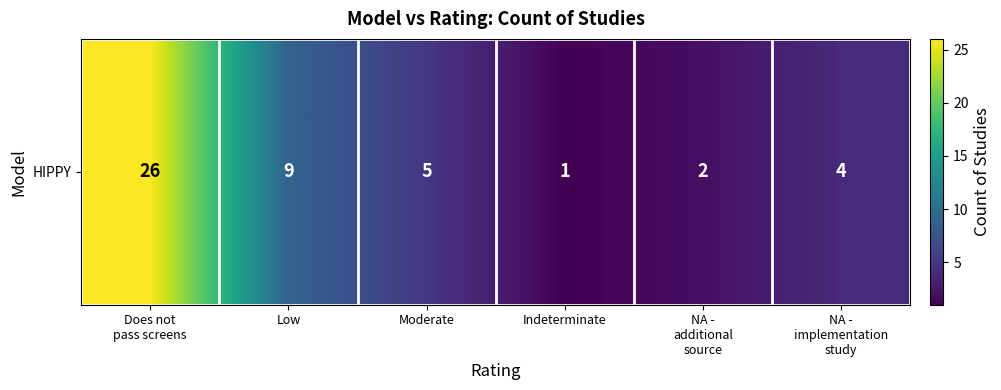

Between NA -
additional
source and Low, which is larger?

Low